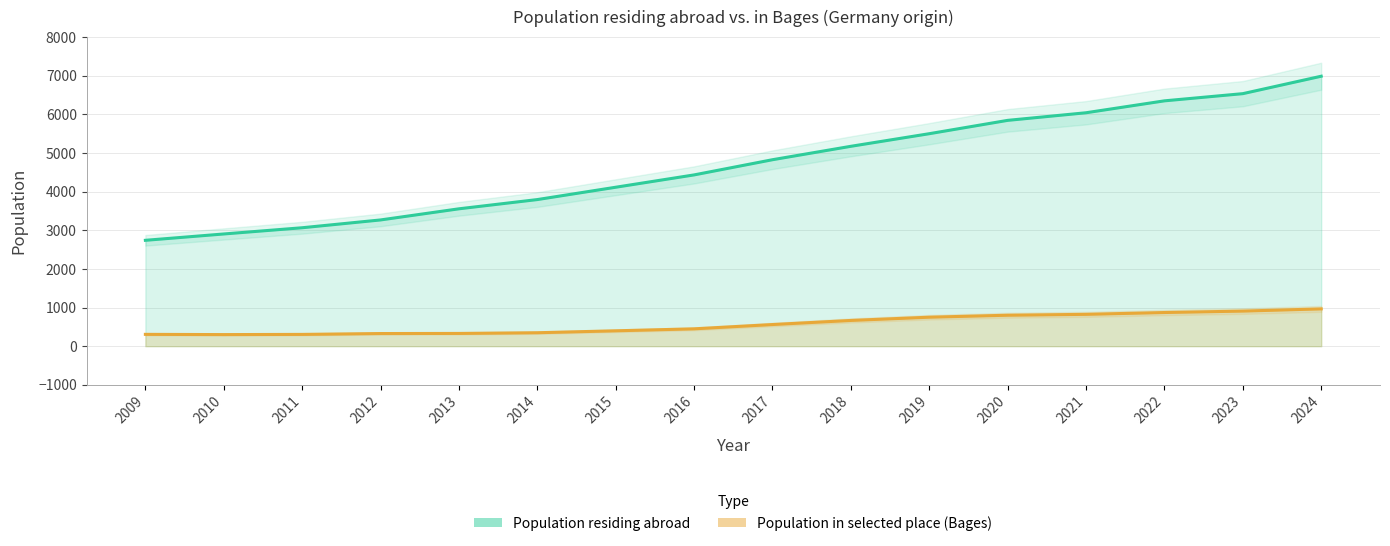

What is the value of the Population residing abroad point at the 13th from the left?

6039